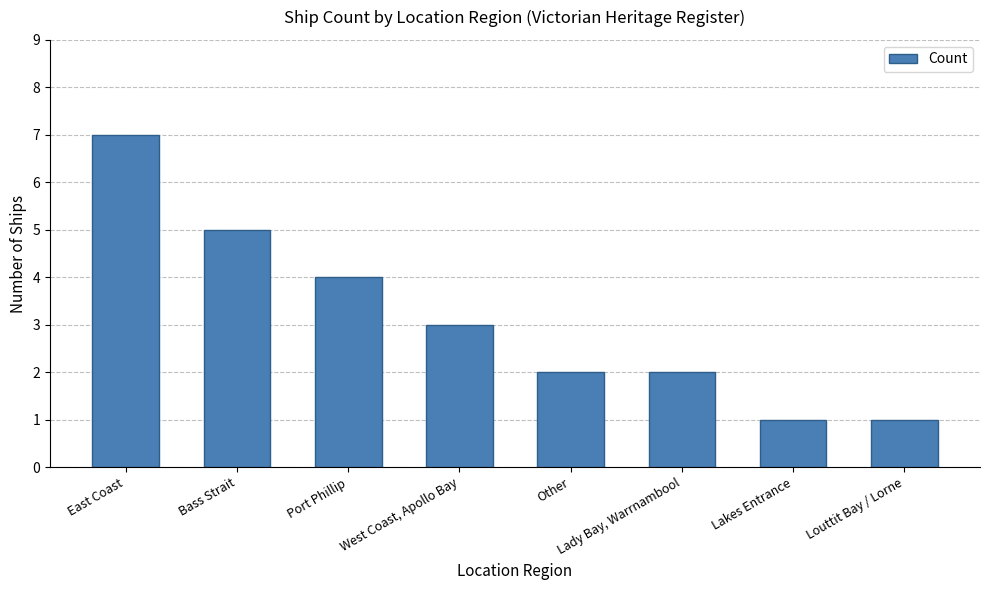

What is the label of the 3rd bar from the right?

Lady Bay, Warrnambool